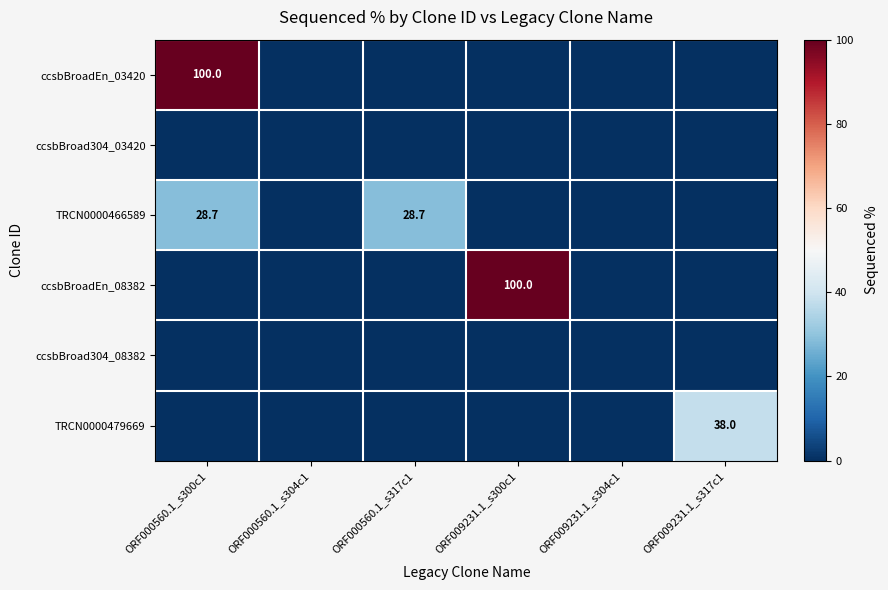

The TRCN0000466589 series shows 46.6 at ORF000560.1_s317c1. True or false?

False